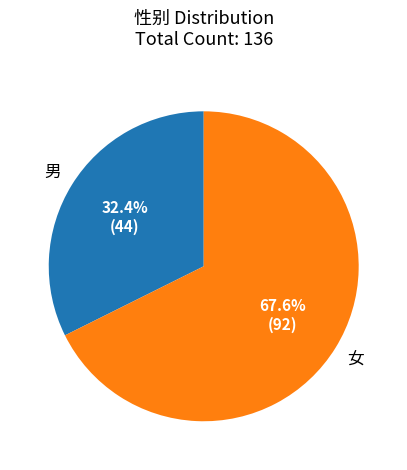

How many segments does this pie chart have?

2